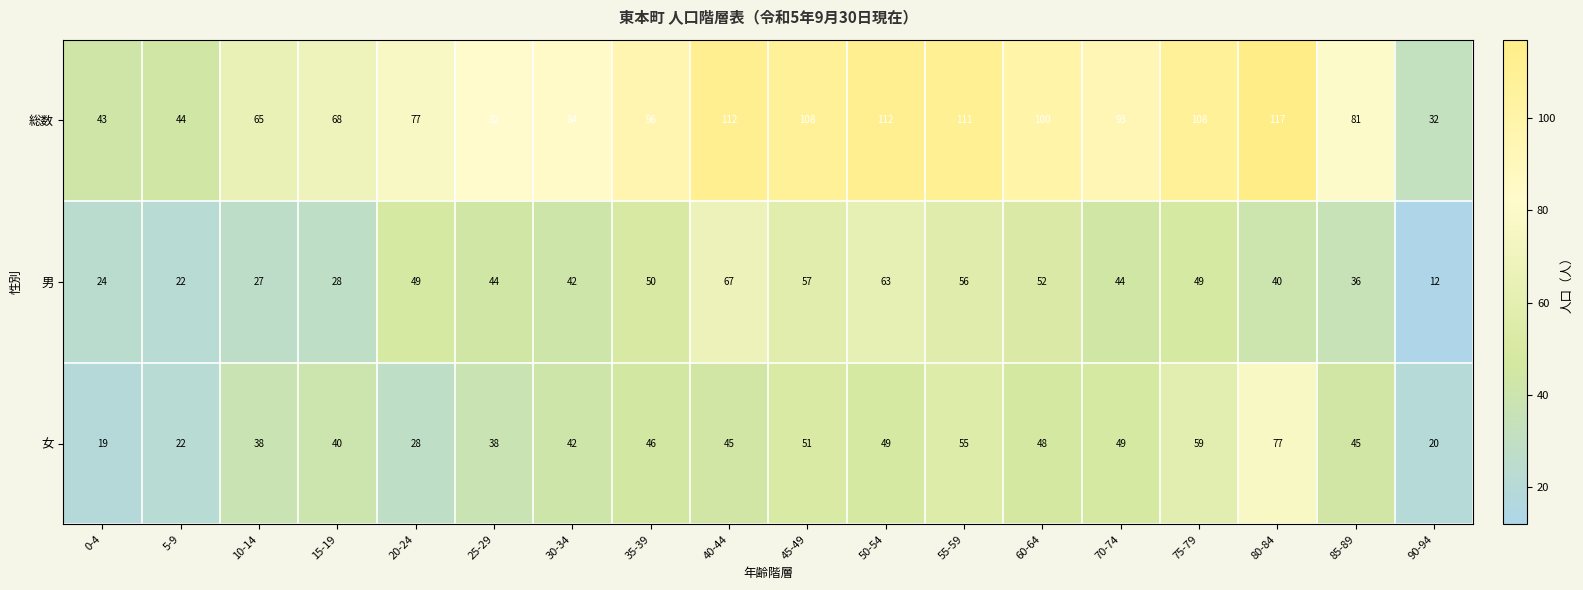

What is the total value across all series at 30-34?

168